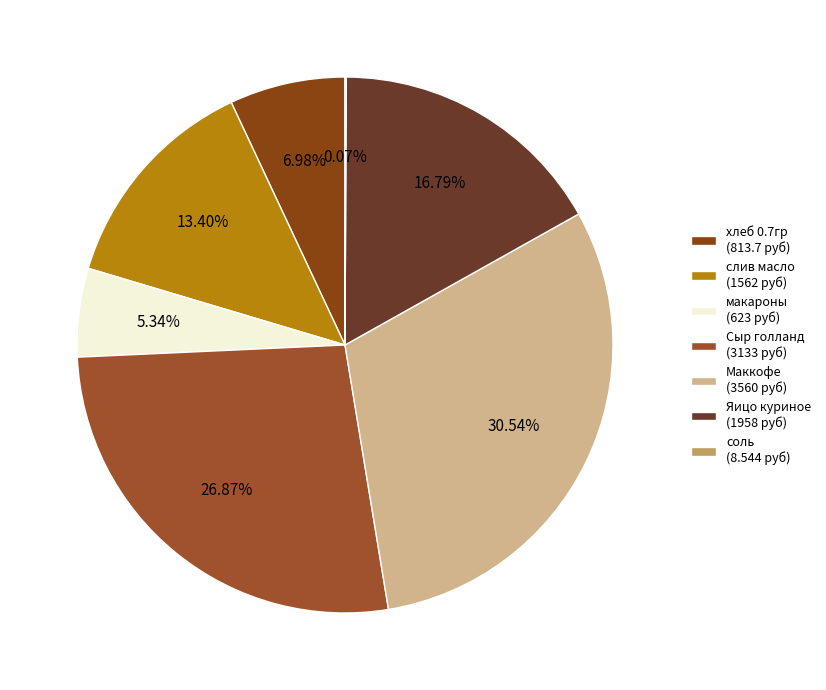

Which has a higher value, Маккофе or Сыр голланд?

Маккофе